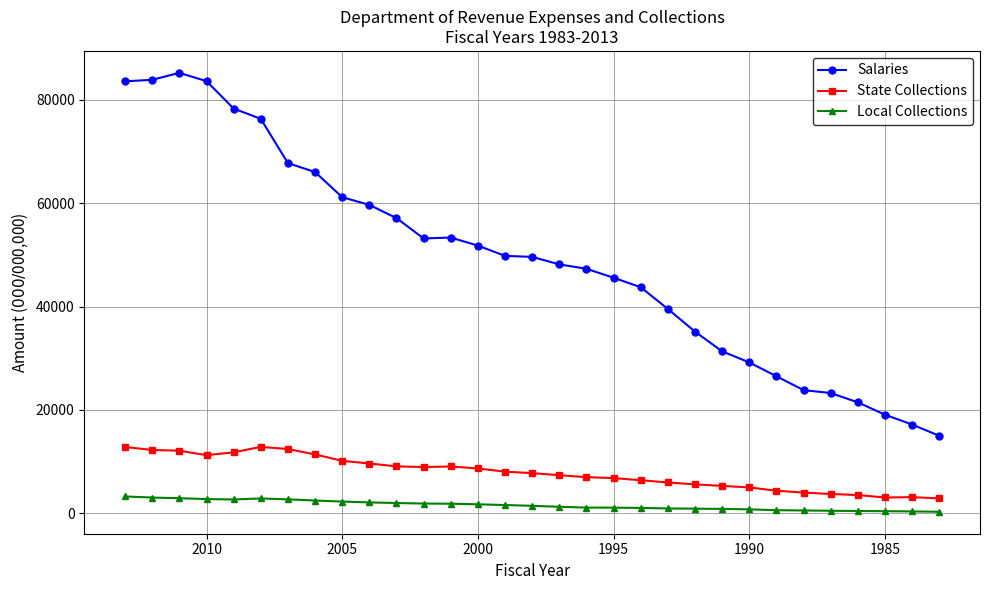

Rank the series at 2000 from lowest to highest value.

Local Collections, State Collections, Salaries